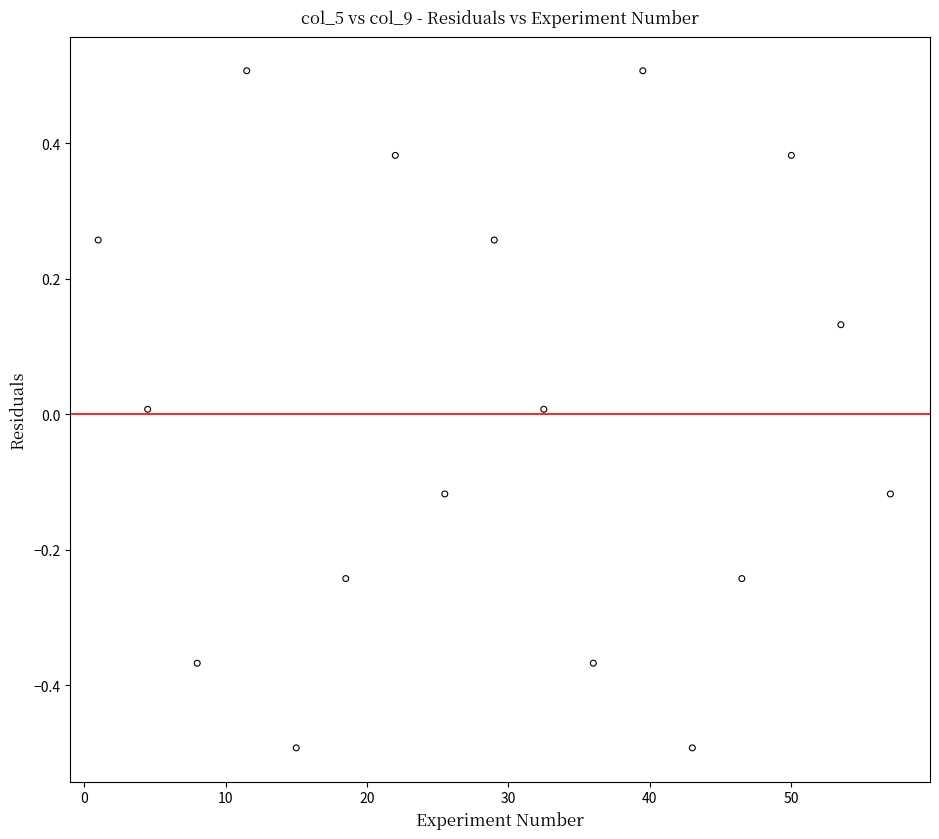

What is the range of X values (max minus min)?

56.0